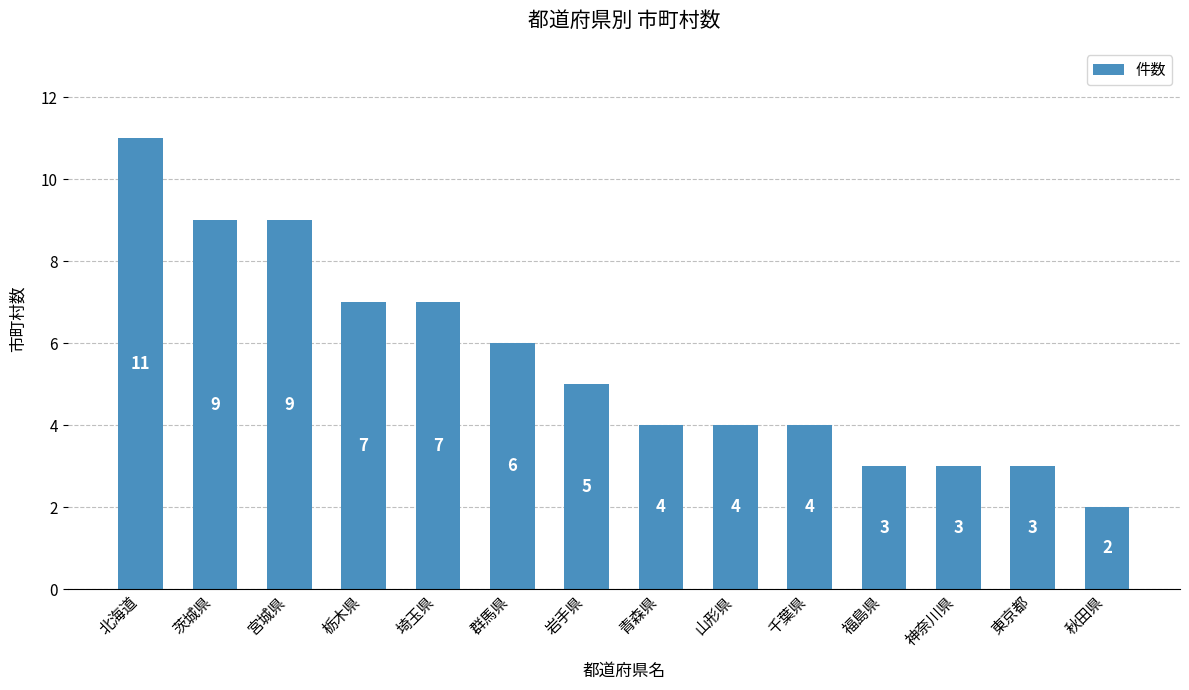

Is it true that the value at 茨城県 is 9?

True